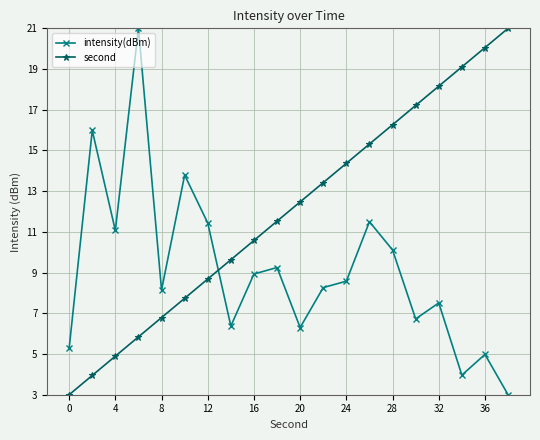

Which series ends up on top after the final intersection of second and intensity(dBm)?

second